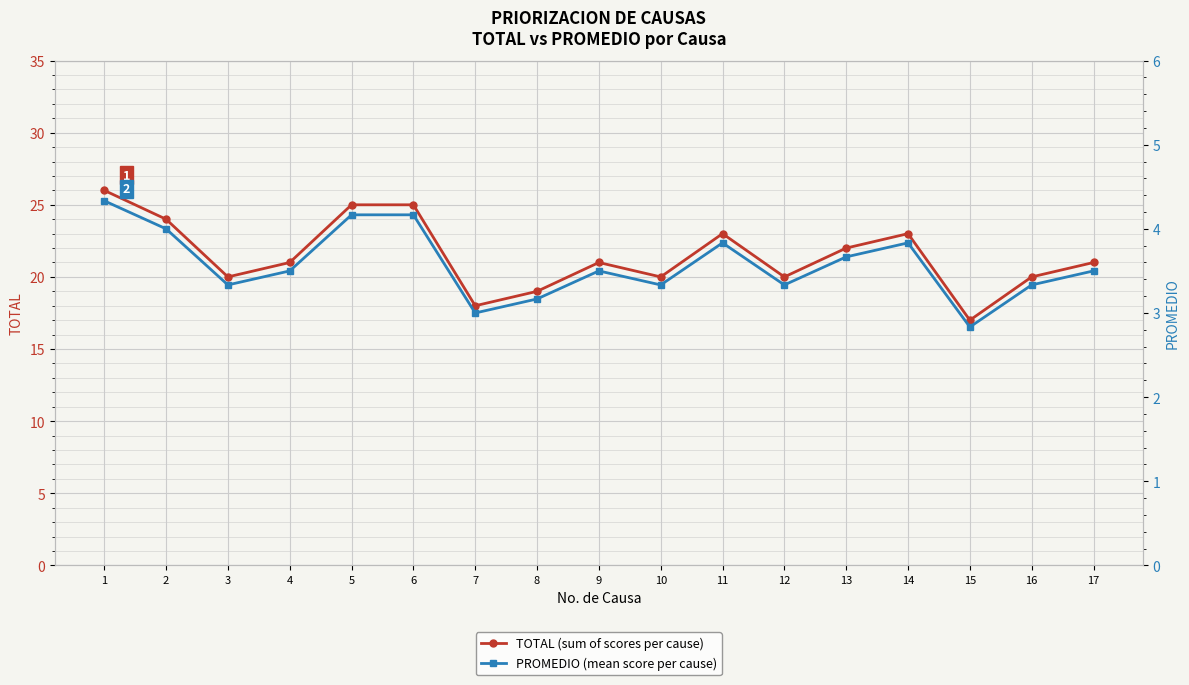

Which series changed the most between 6 and 7?

TOTAL (sum of scores per cause)